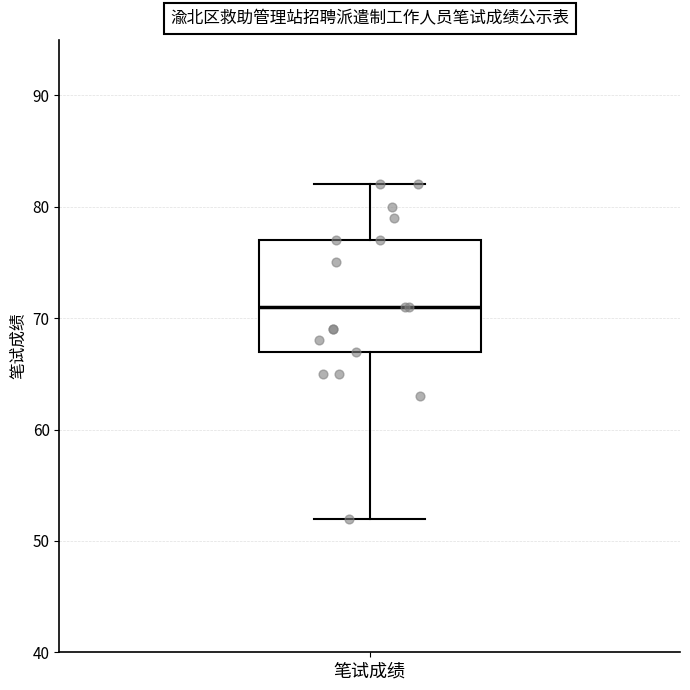

Read this box plot against the y-axis: the position of the median line, the range covered by the box, and the ends of both whiskers. The values are not printed on the chart, so give them approximately, as read against the axis.

median 71, box 67 to 77, whiskers 52 to 82